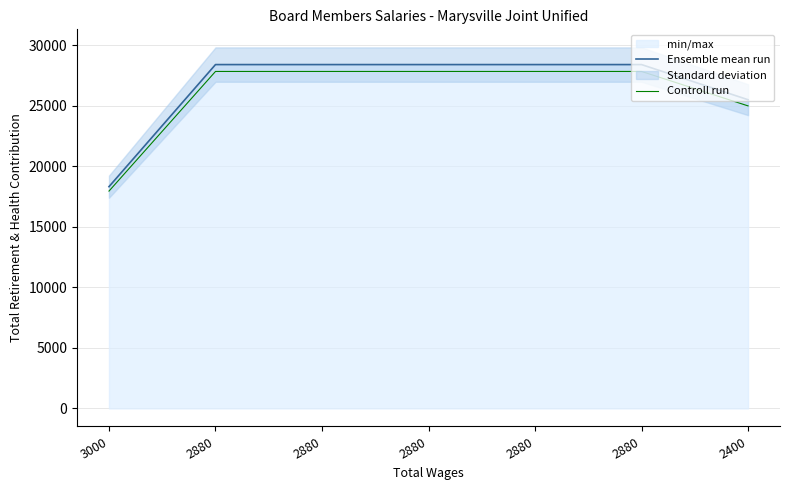

Reading left to right, list all the values displayed in this chart.

Ensemble mean run: 3000=18309.0	2880=28389.0	2880=28389.0	2880=28389.0	2880=28389.0	2880=28389.0	2400=25488.0
Controll run: 3000=17942.8	2880=27821.2	2880=27821.2	2880=27821.2	2880=27821.2	2880=27821.2	2400=24978.2